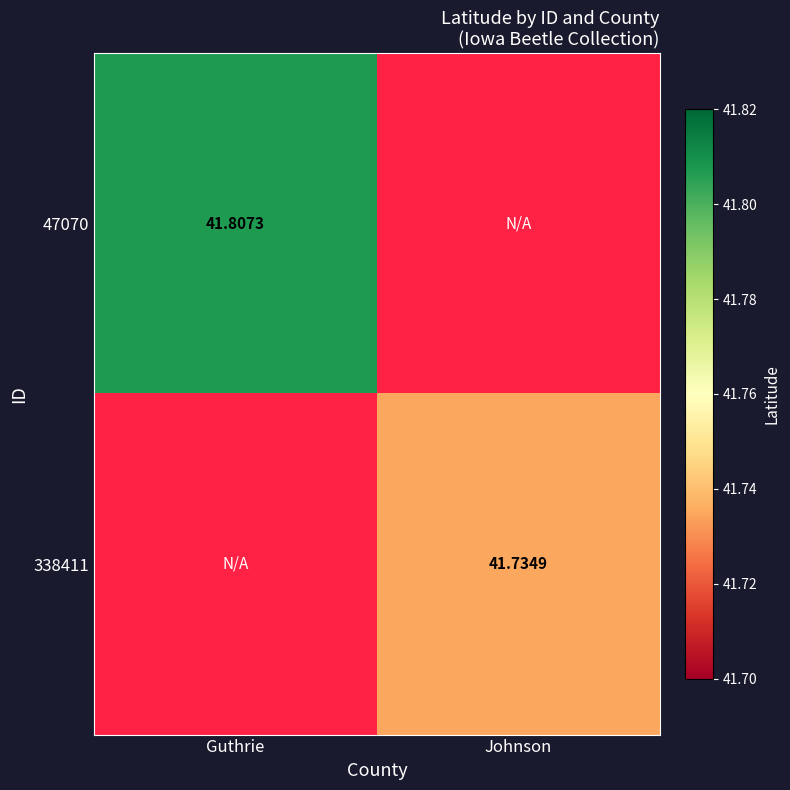

Which category has the highest value in the 47070 series?

Guthrie